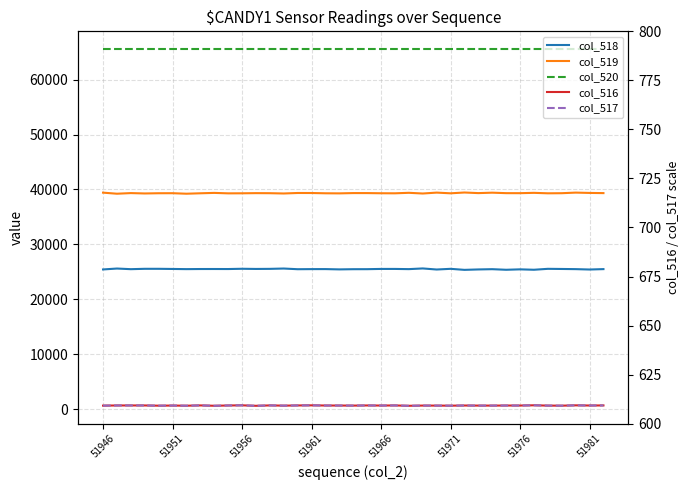

The value of col_517 at 17 is 152. True or false?

False